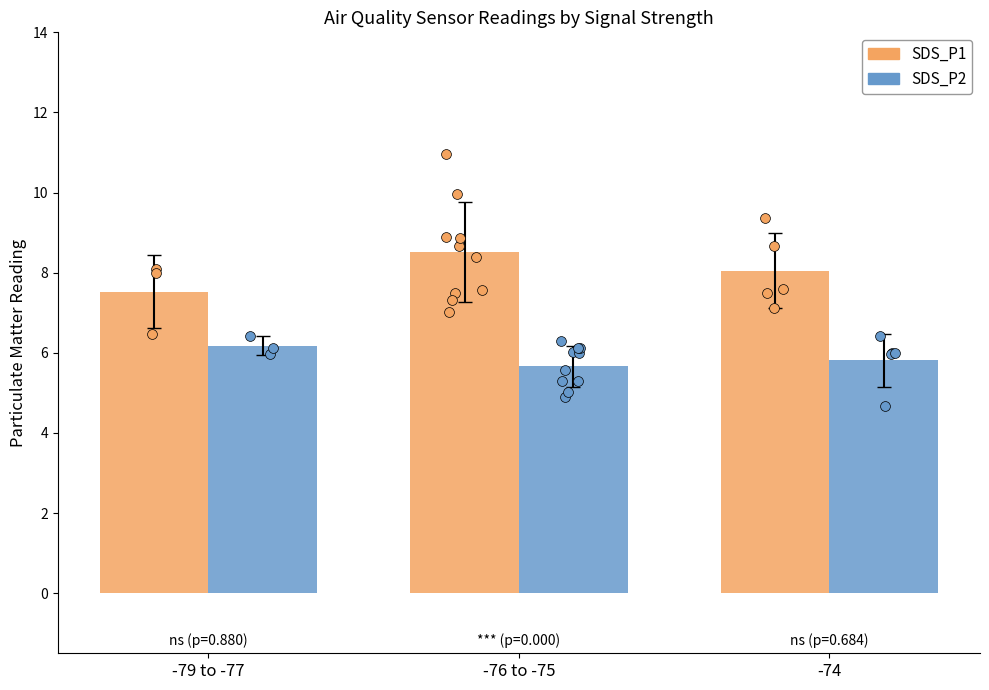

At which category is the sum across all series the highest?

-76 to -75